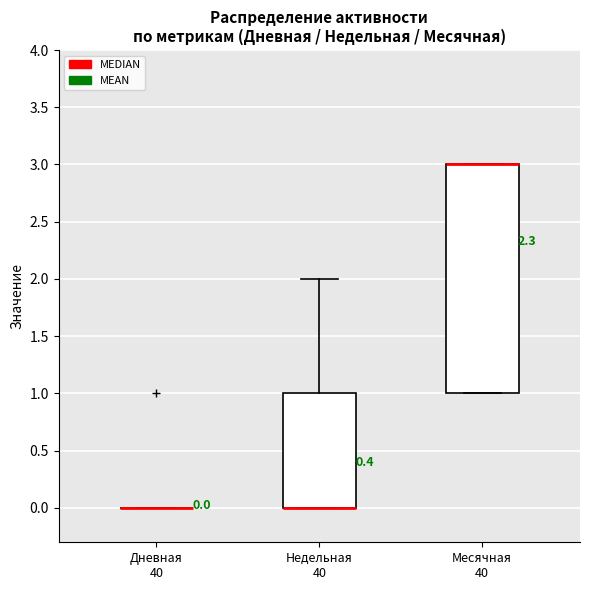

Comparing the boxes themselves (not the whiskers), which one is the tallest?

Месячная 40